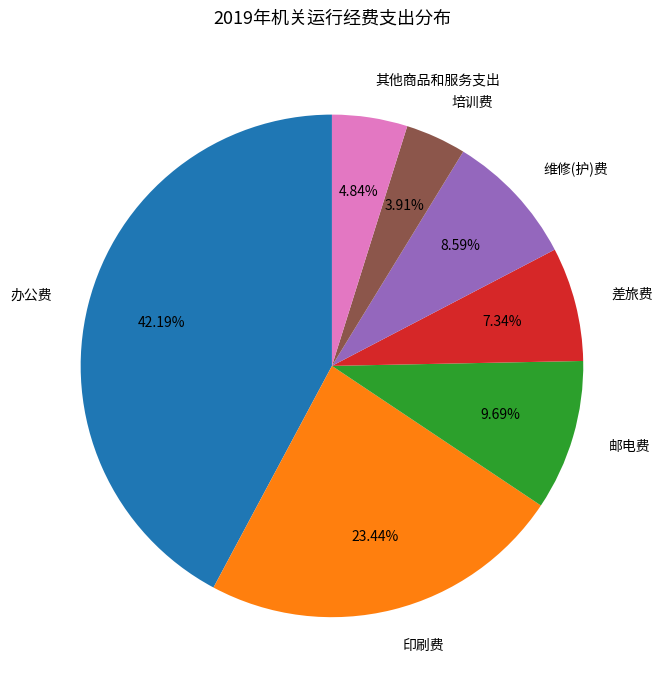

What is the ratio of the value at 办公费 to the value at 差旅费?

5.7